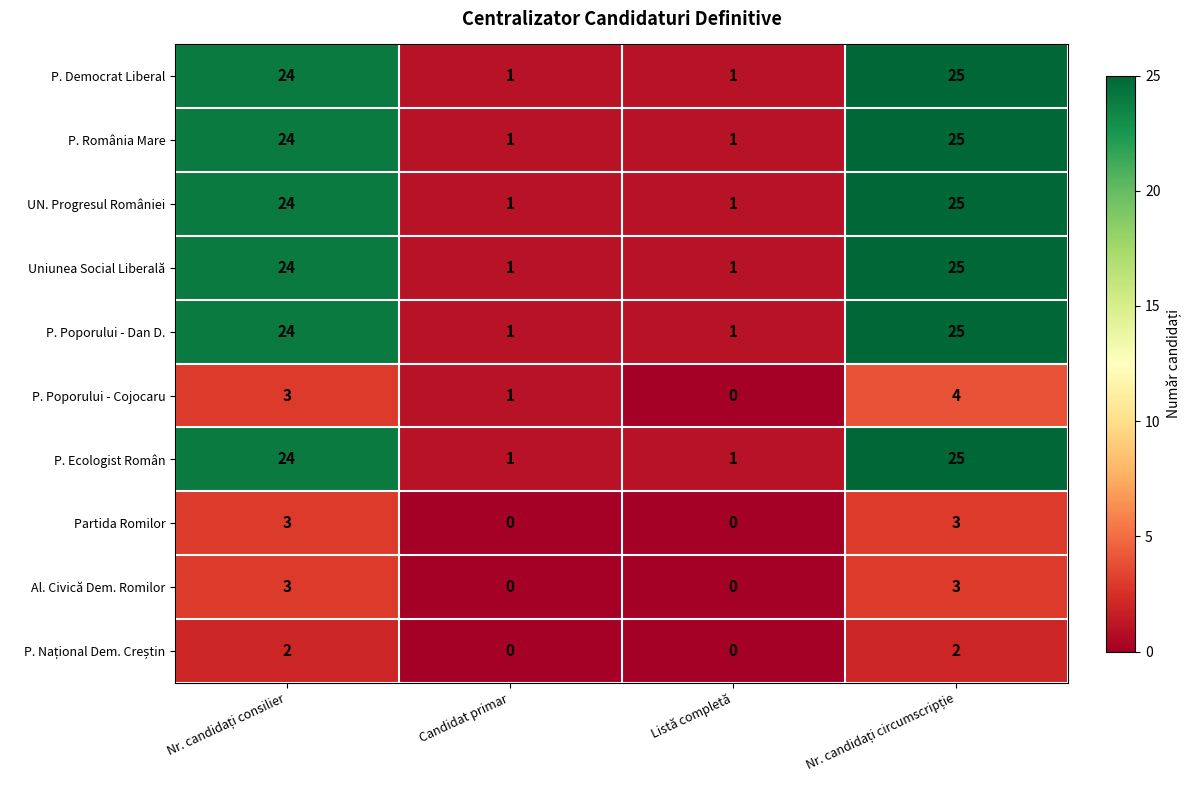

What is the sum of all P. Ecologist Român values?

51